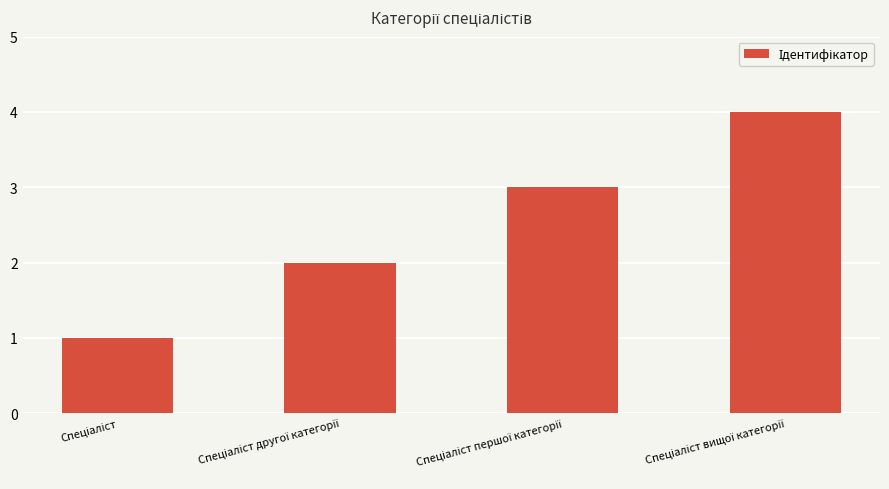

What is the difference between the maximum and second lowest values?

2